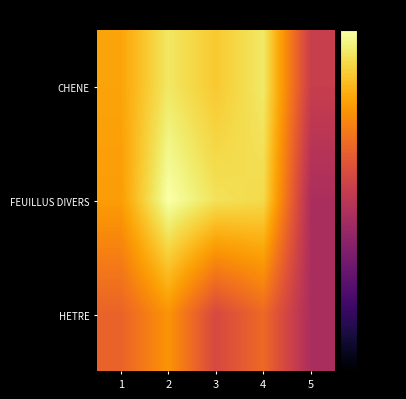

At 3, list the series in order from largest to smallest.

FEUILLUS DIVERS, CHENE, HETRE